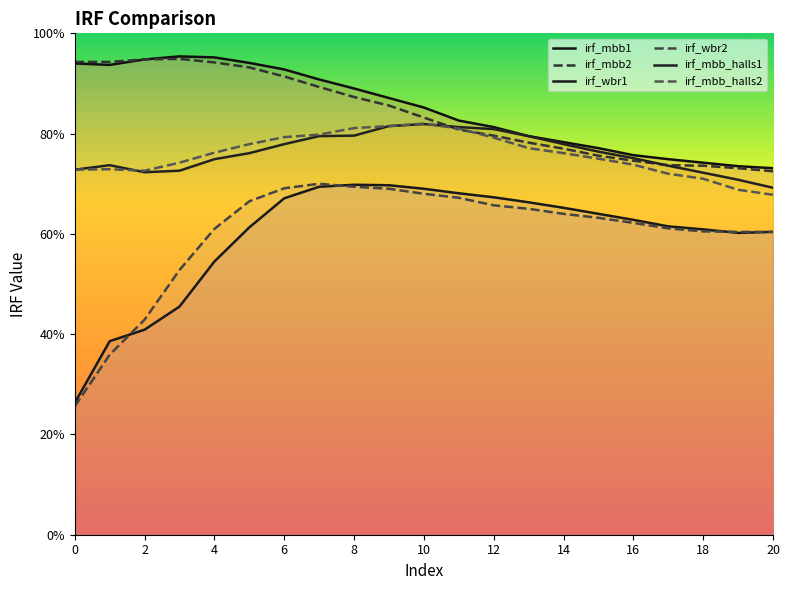

What are all the series names shown in the legend?

irf_mbb1, irf_mbb2, irf_wbr1, irf_wbr2, irf_mbb_halls1, irf_mbb_halls2